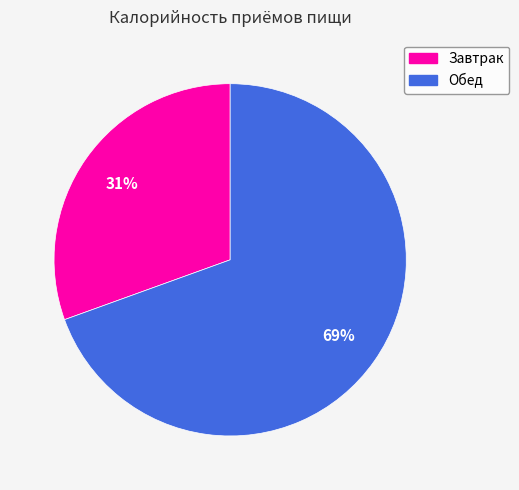

To the nearest percent, what is the average slice percentage?

50%